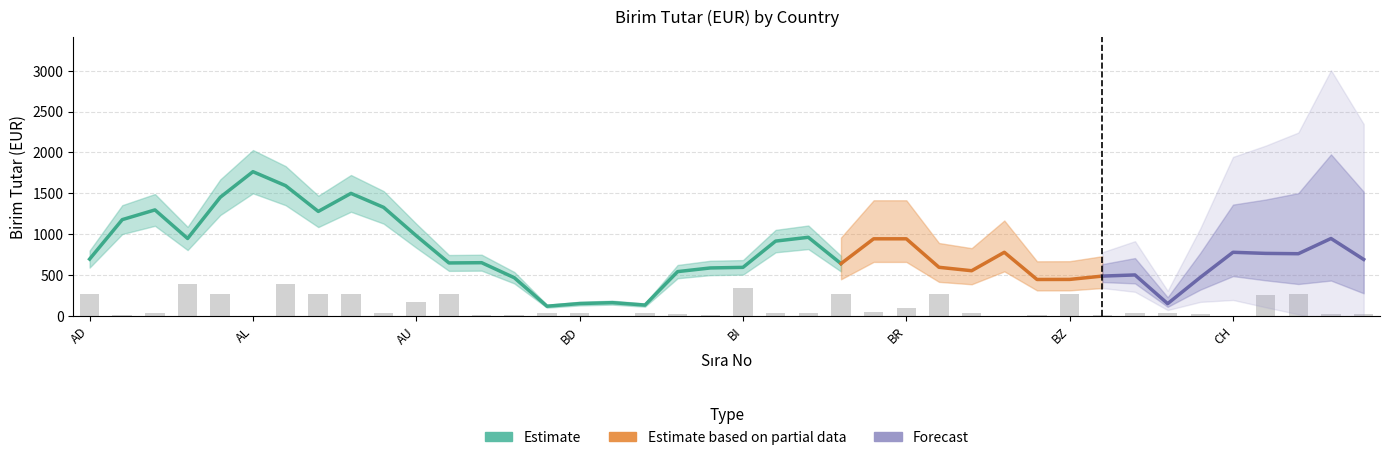

At which label does the data first exceed 34?

AD